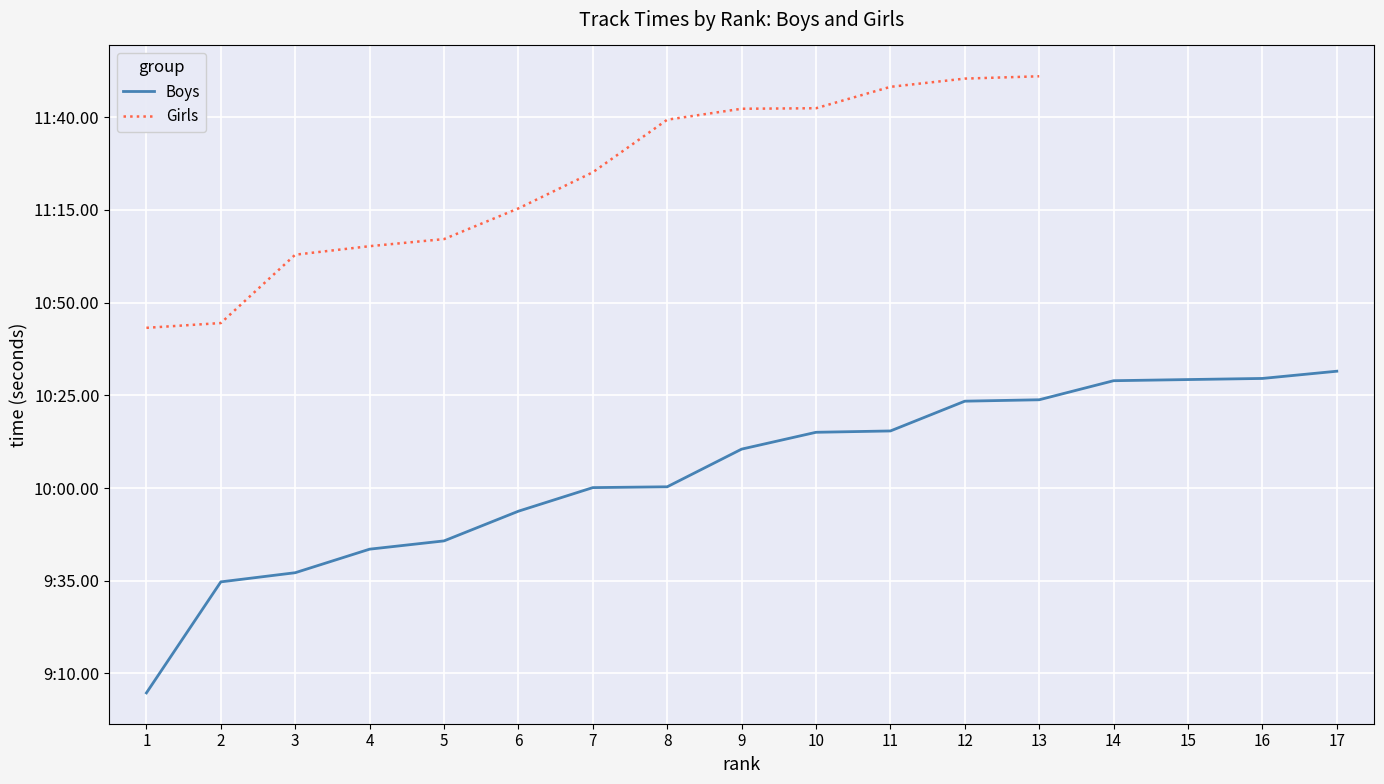

Is this an area chart (filled region under the line)?

No